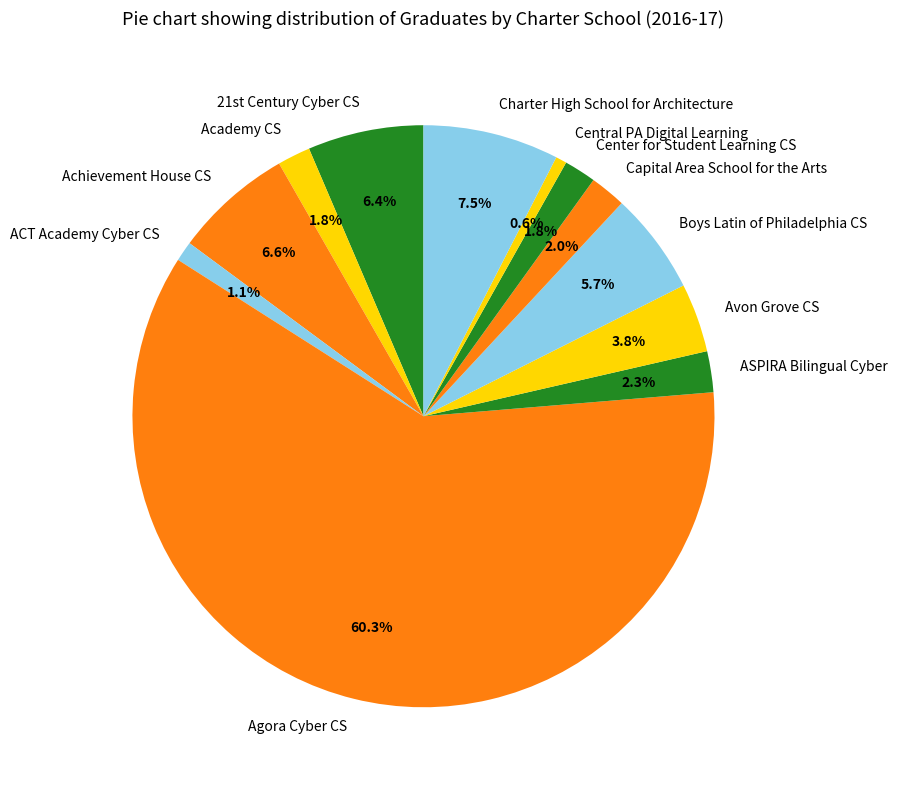

What is the largest slice in the pie chart?

Agora Cyber CS